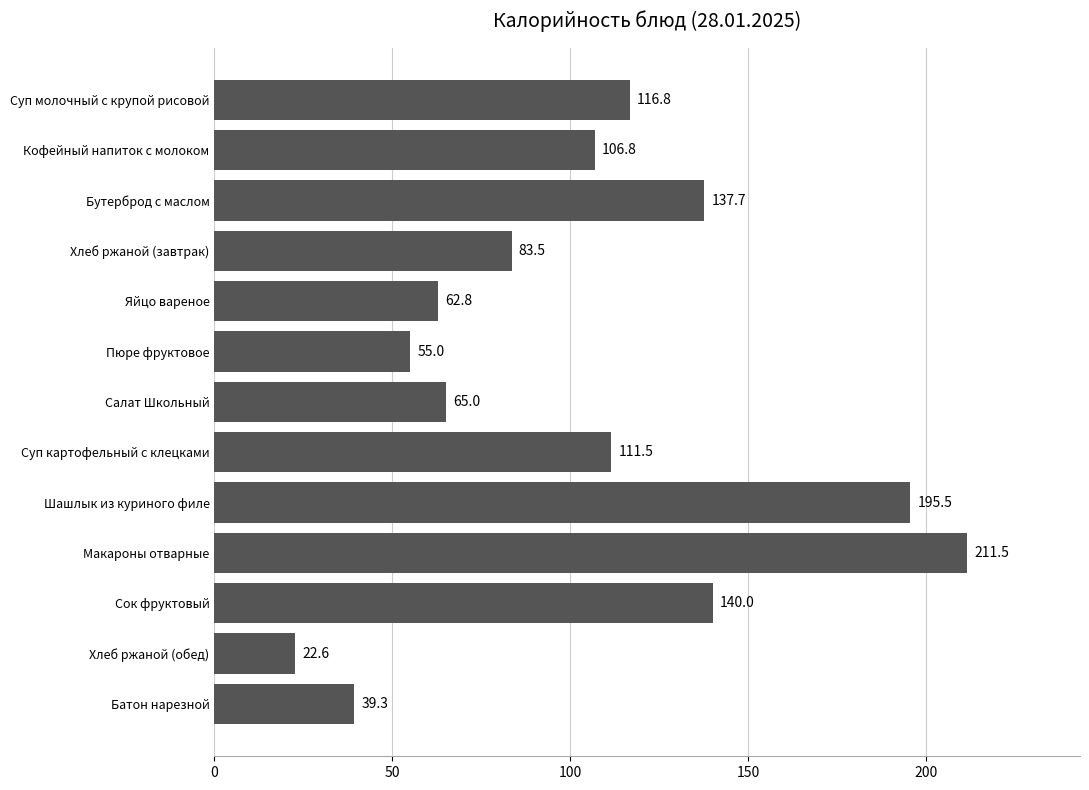

What is the sum of the values at Хлеб ржаной (завтрак) and Пюре фруктовое?

138.5